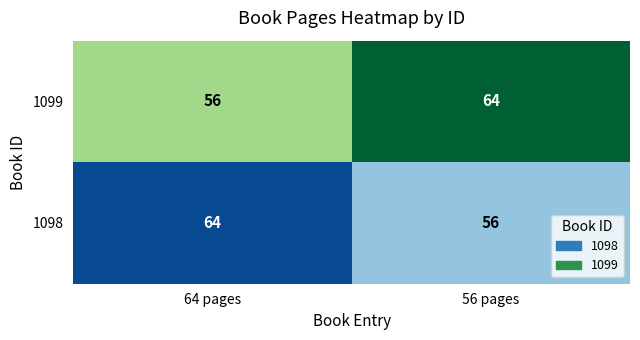

What is the sum of the 1099 values at 0 and 1?

120